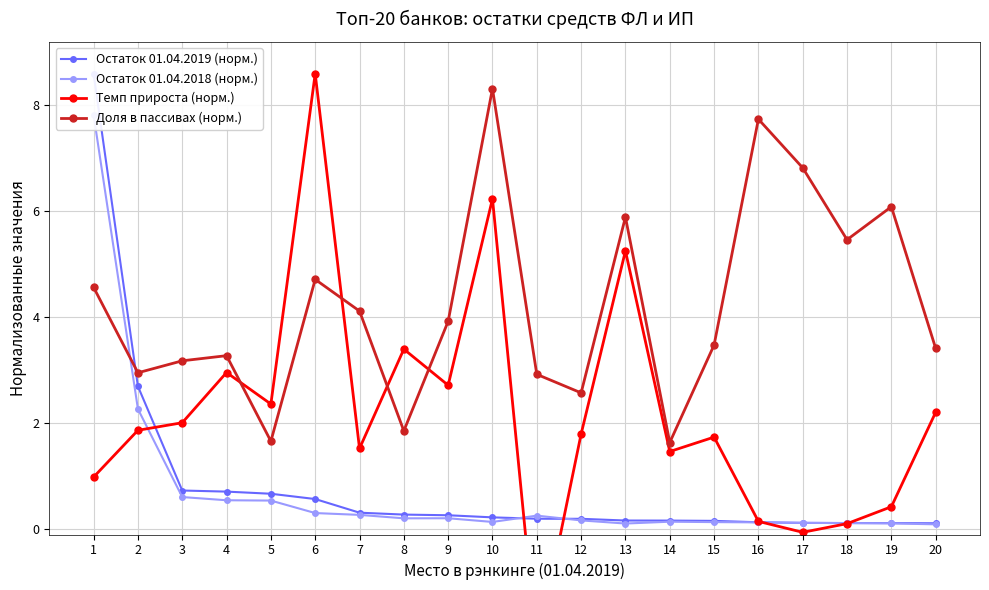

What is the spread (max minus min) of values at 16?

7.6